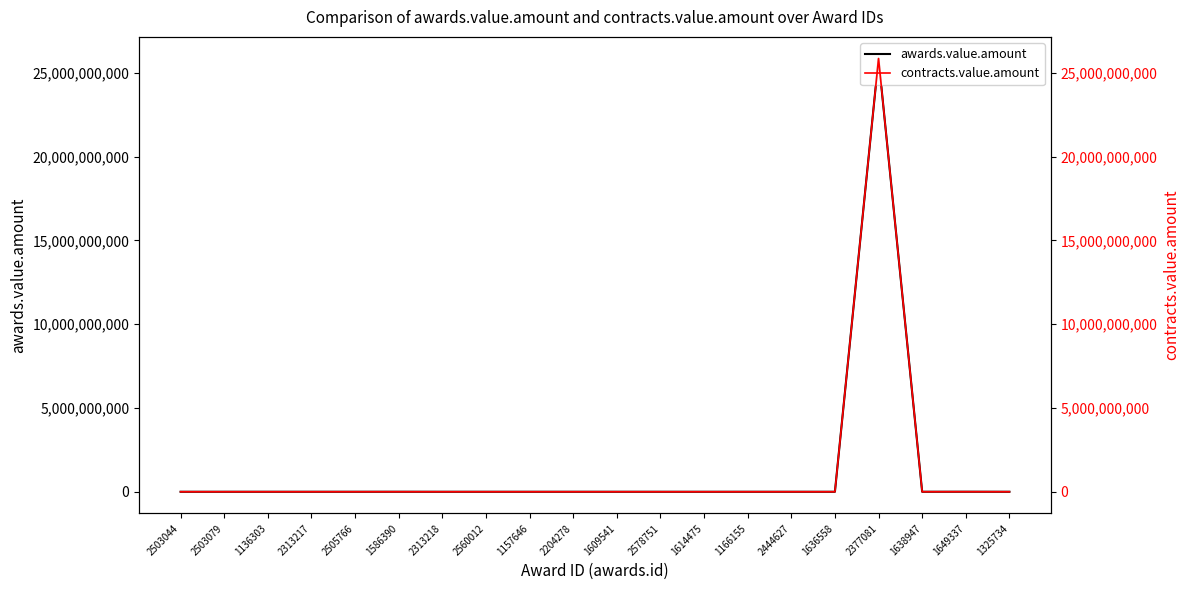

Reading left to right, extract all data points from this chart.

awards.value.amount: 2503044=452443.1	2503079=429817.4	1136303=687169.1	2313217=633000.0	2505766=804000.0	1586390=1550207.4	2313218=258609.5	2560012=594986.2	1157646=597730.6	2204278=575628.9	1609541=493000.0	2578751=290812.8	1614475=49000.0	1166155=624999.3	2444627=673231.2	1636558=89495.0	2377081=25849460178.0	1638947=994000.0	1649337=2884390.7	1325734=539059.0
contracts.value.amount: 2503044=452443.1	2503079=429817.4	1136303=687169.1	2313217=633000.0	2505766=804000.0	1586390=1550207.4	2313218=258609.5	2560012=594986.2	1157646=597730.6	2204278=575628.9	1609541=493000.0	2578751=290812.8	1614475=49000.0	1166155=624999.3	2444627=673231.2	1636558=89495.0	2377081=25849460178.0	1638947=994000.0	1649337=2884390.7	1325734=539059.0